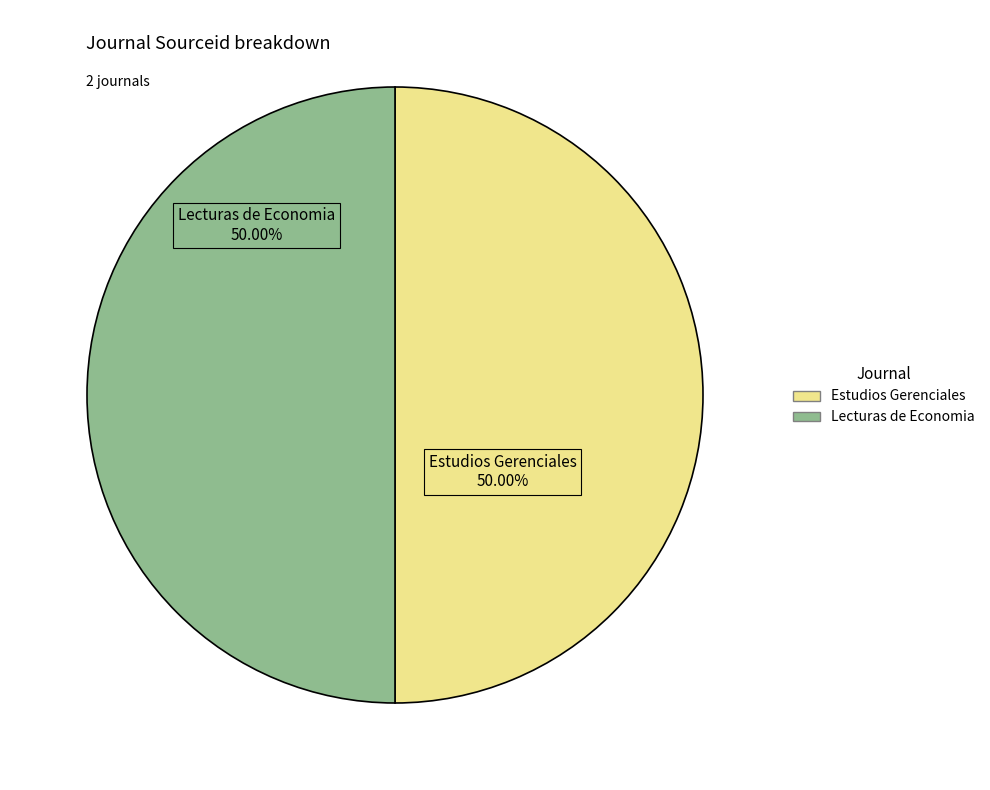

Approximately how many times larger is the value at Estudios Gerenciales compared to Lecturas de Economia?

1.0